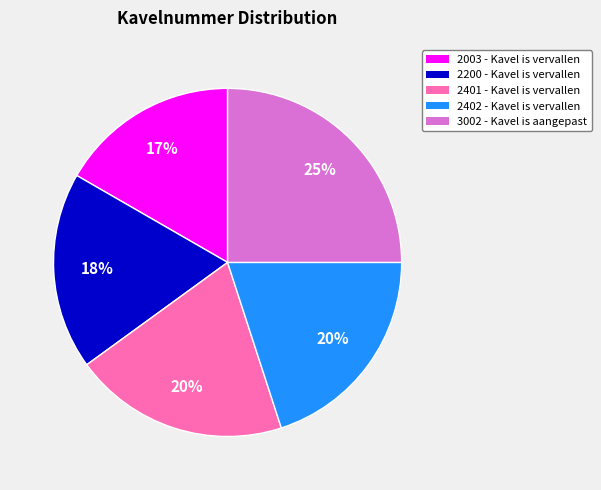

What percentage is the 2200 slice, to the nearest percent?

18%